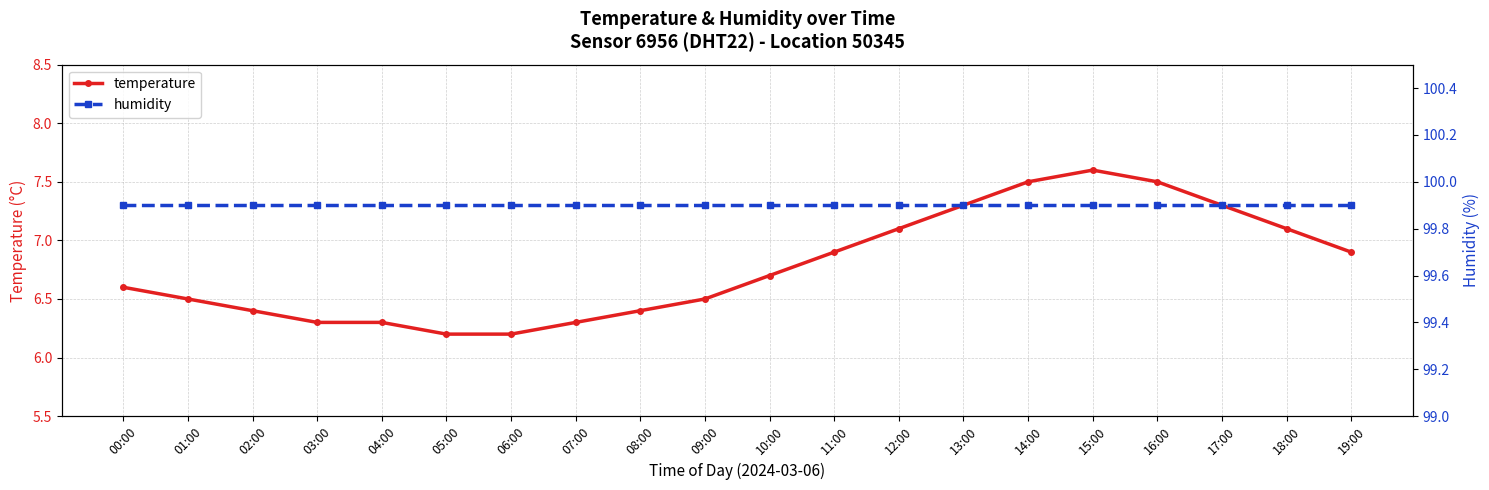

What is the label of the 3rd point from the left?

02:00